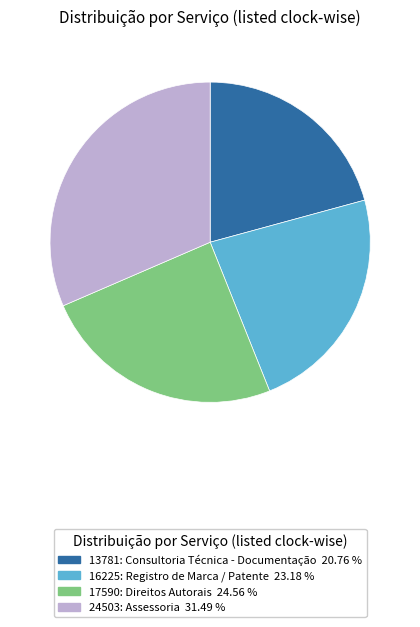

Does 13781: Consultoria Técnica - Documentação account for over 50% of the chart?

No